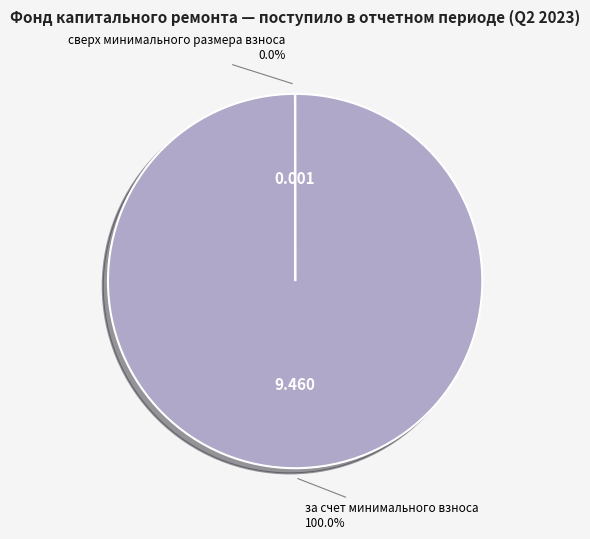

Which category has the biggest portion of the pie?

за счет минимального взноса